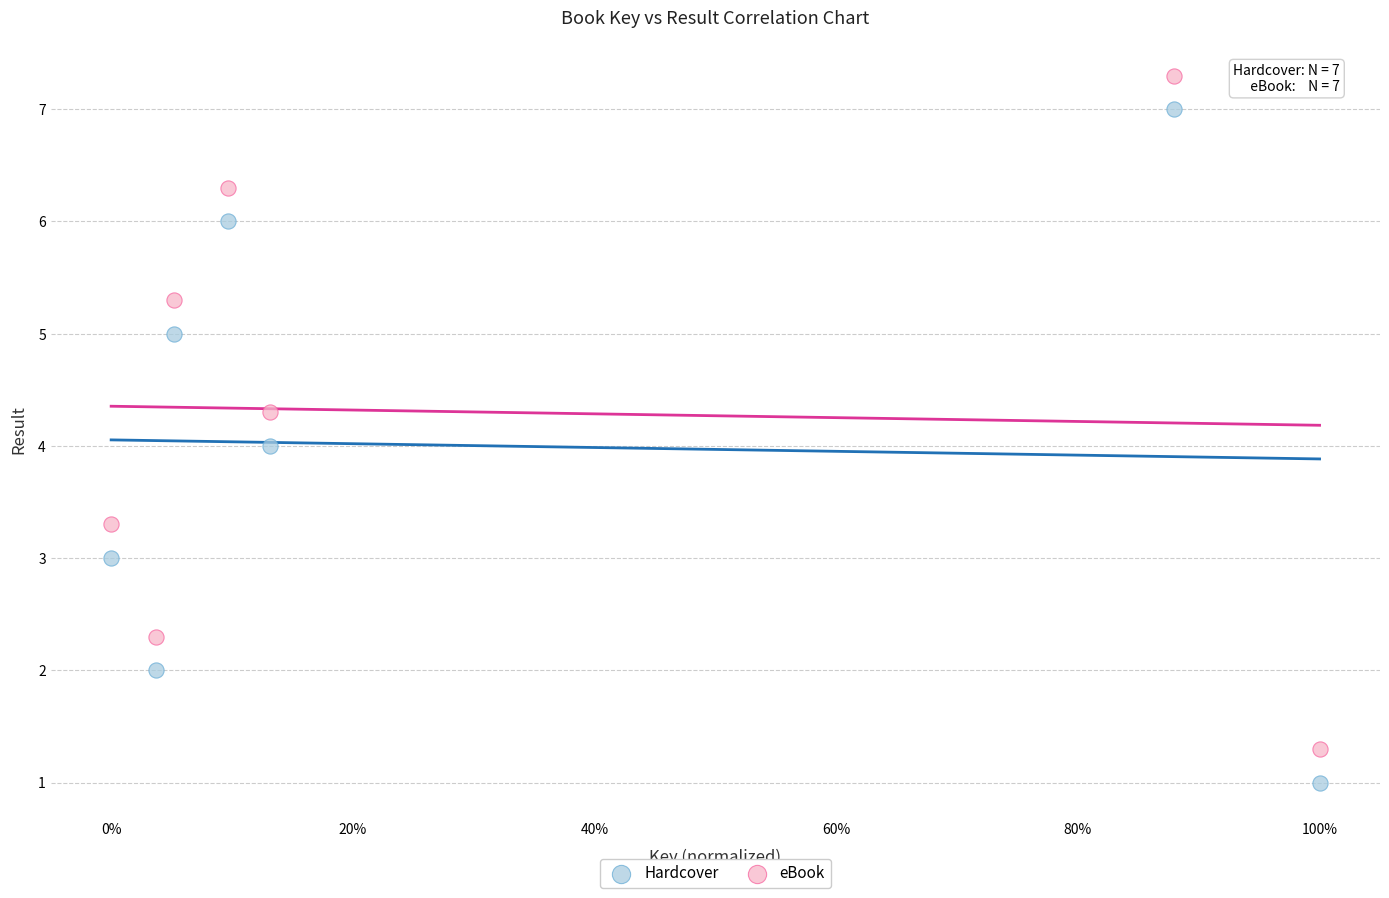

Which series reaches the minimum Y coordinate?

Hardcover